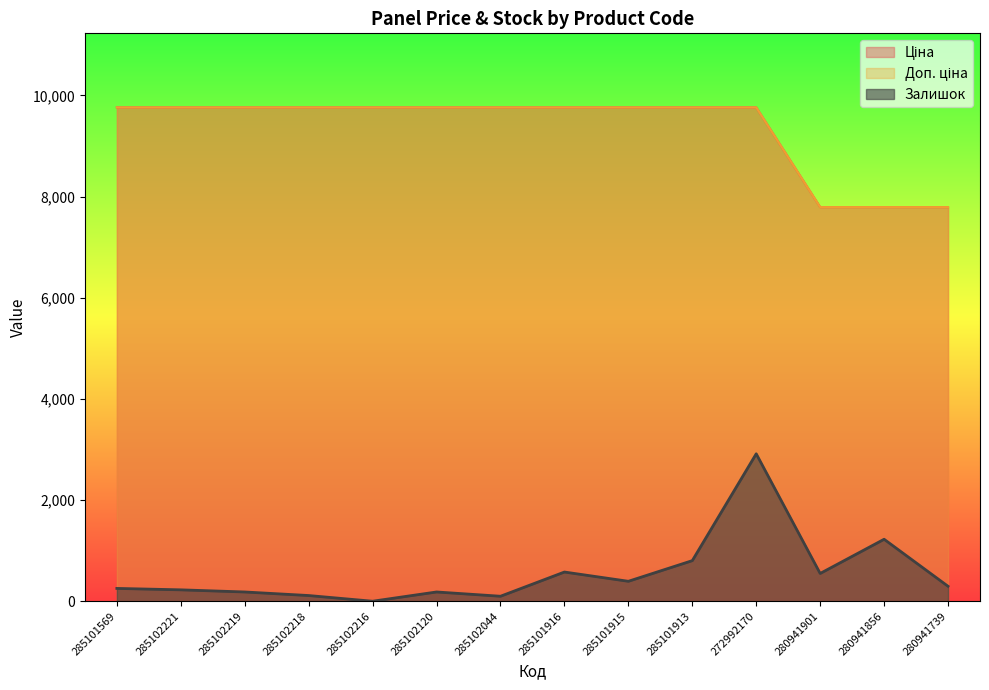

Between 285102219 and 280941901, which is larger?

285102219